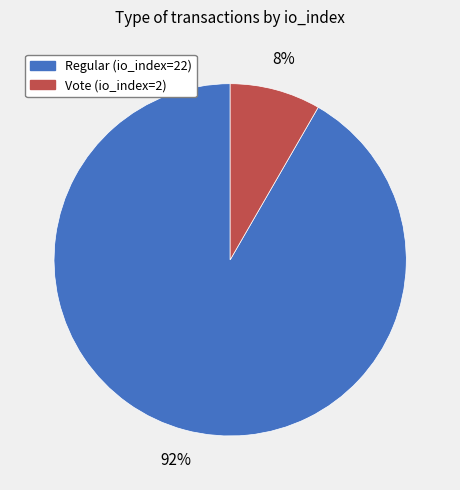

To the nearest percent, what is the average slice percentage?

50%